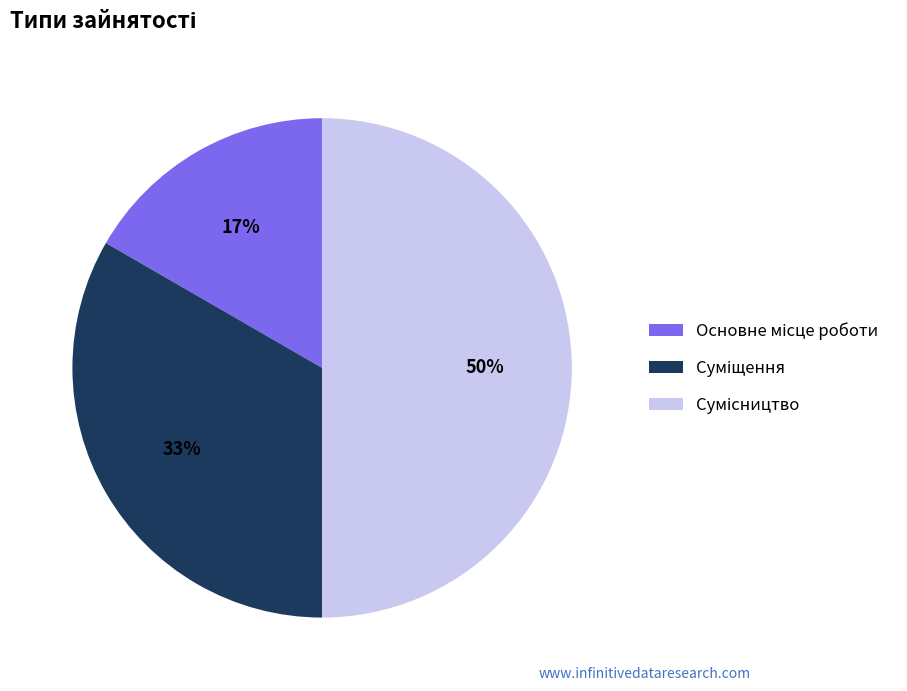

To the nearest percent, what is the average slice percentage?

33%